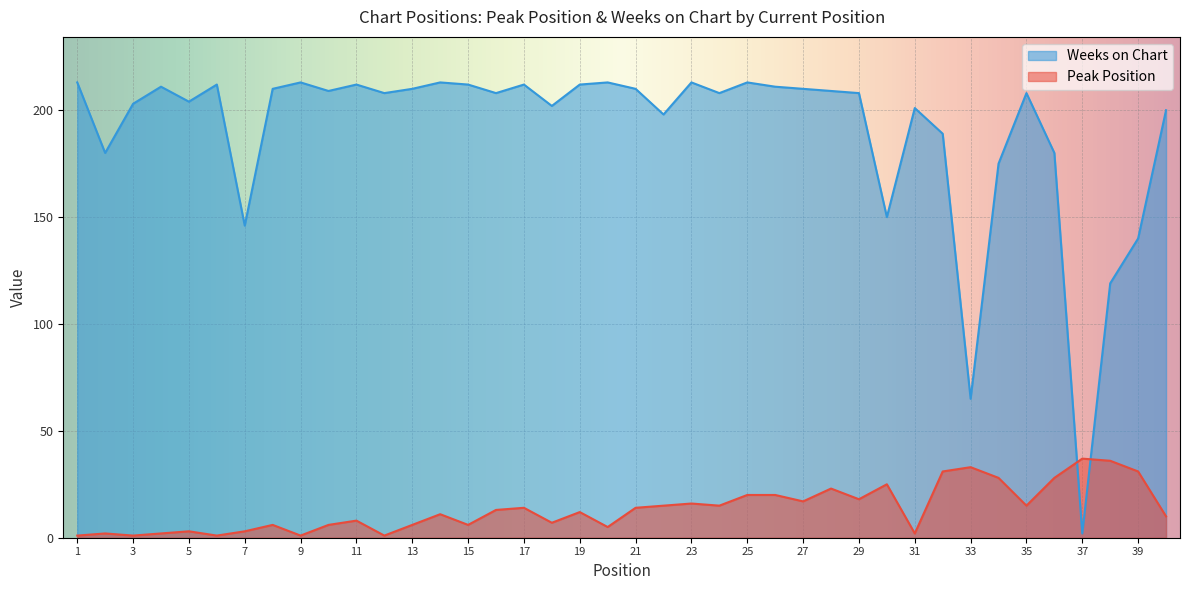

How many times do Peak Position and Weeks on Chart cross each other?

2